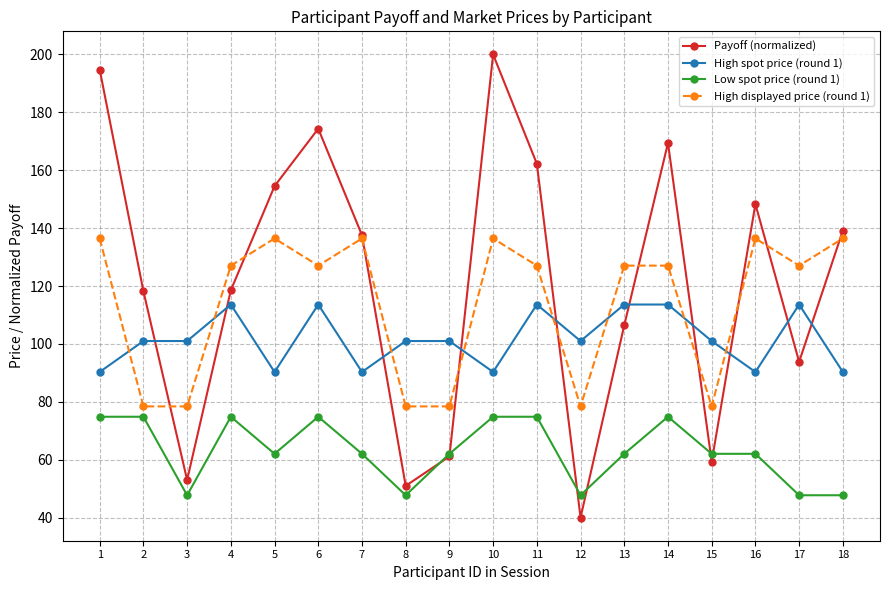

What is the difference between the highest and lowest values at 1?

120.0